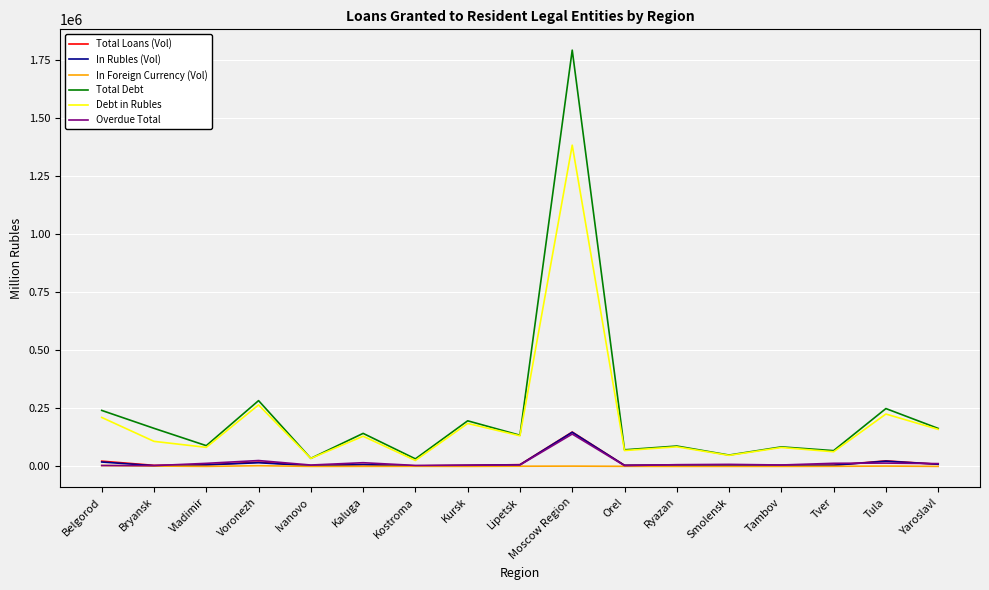

Which category has the highest value in the In Rubles (Vol) series?

Moscow Region